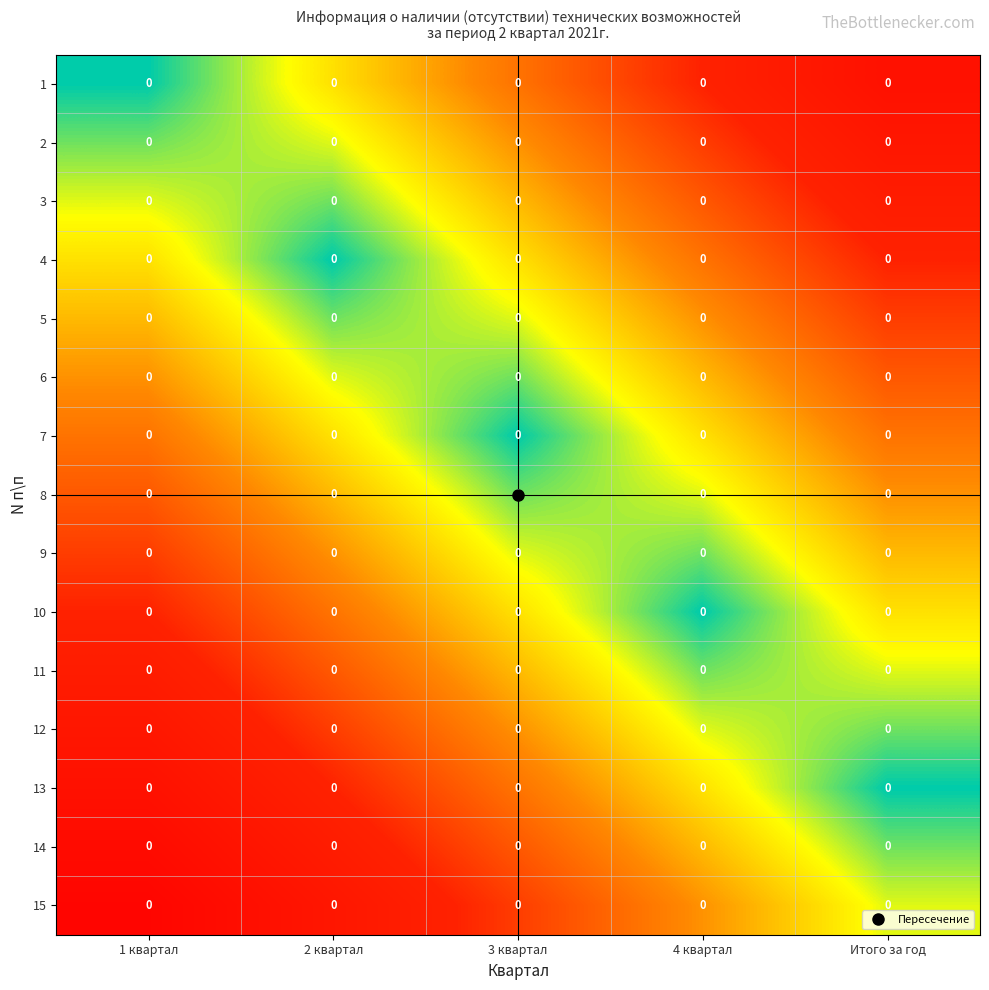

True or false: 8 has a value of 0.5 at Итого за год.

False